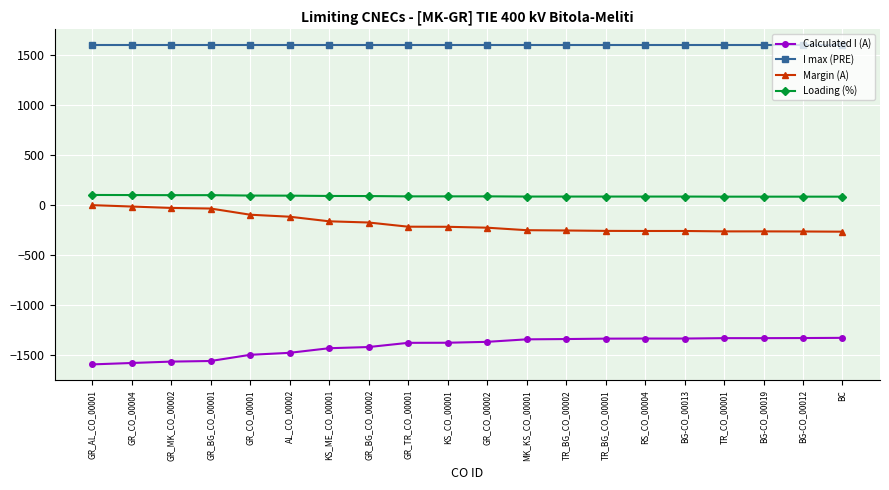

What is the value of the Loading (%) point at the 20th from the left?

83